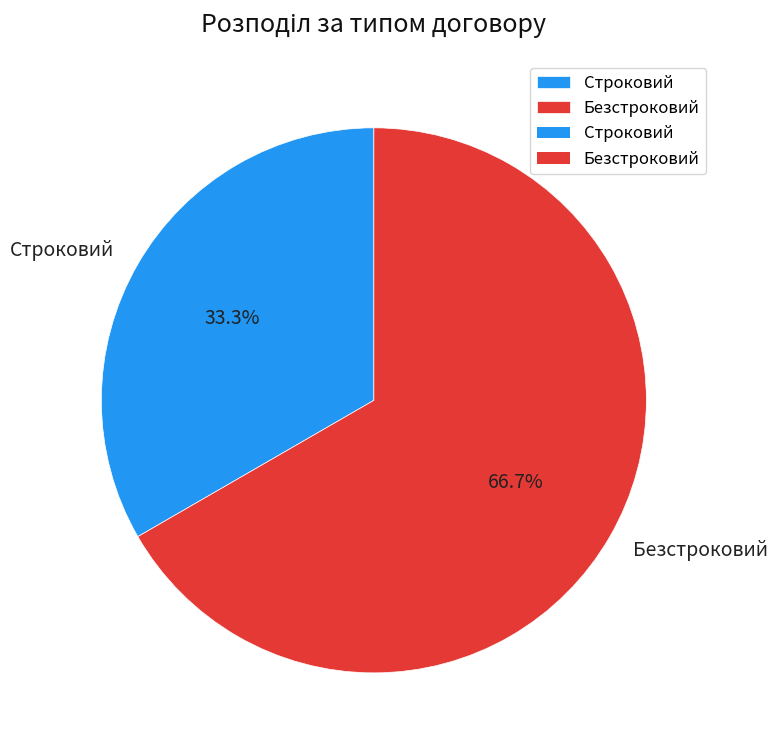

To the nearest percent, what portion does Безстроковий represent?

67%